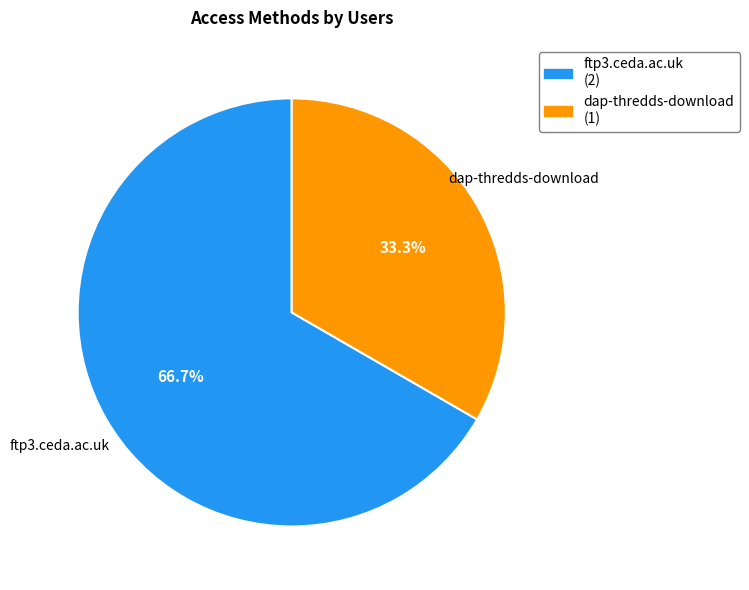

How many segments does this pie chart have?

2